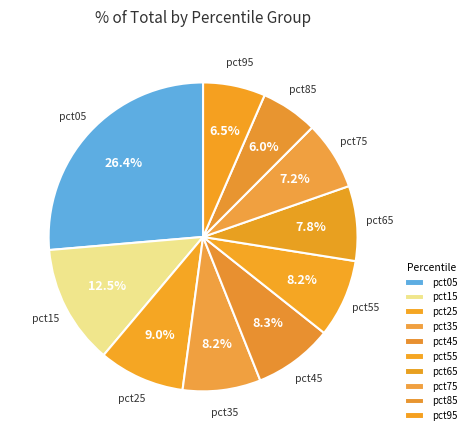

Is it true that pct75 is 1% of the pie?

False